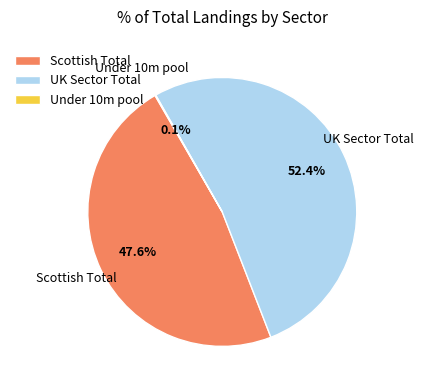

Approximately how many times larger is the value at Scottish Total compared to UK Sector Total?

0.9